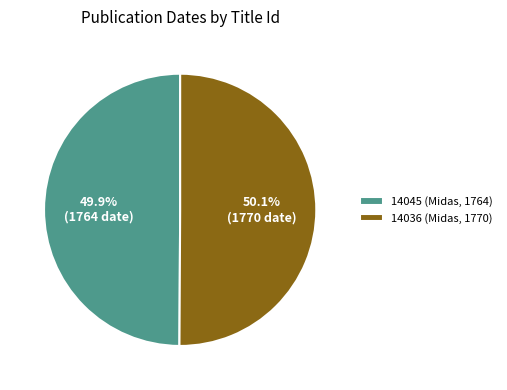

What is the ratio of the value at 14045 (Midas, 1764) to the value at 14036 (Midas, 1770)?

1.0